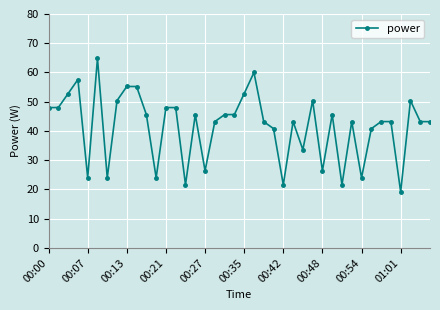

True or false: there are more than 0 points higher than both neighbors.

True